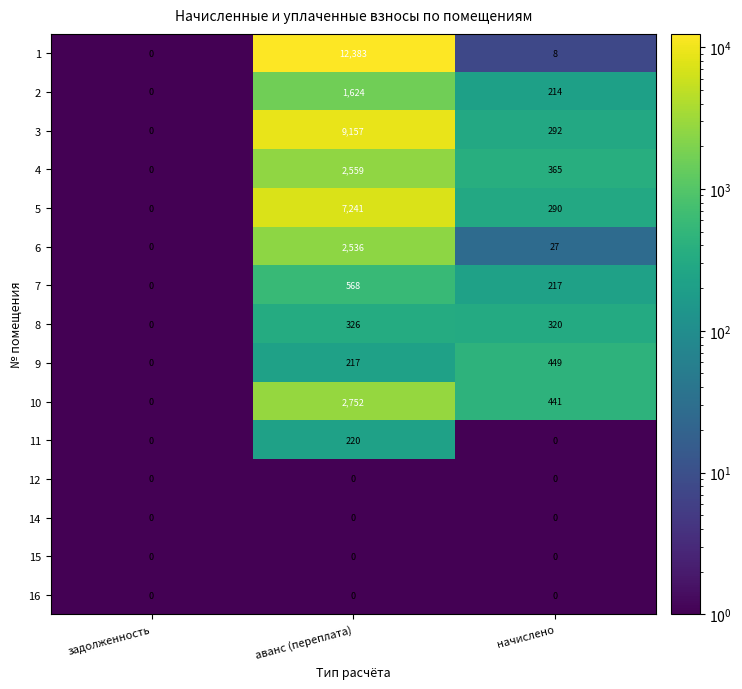

Which series changed the most between задолженность and начислено?

9